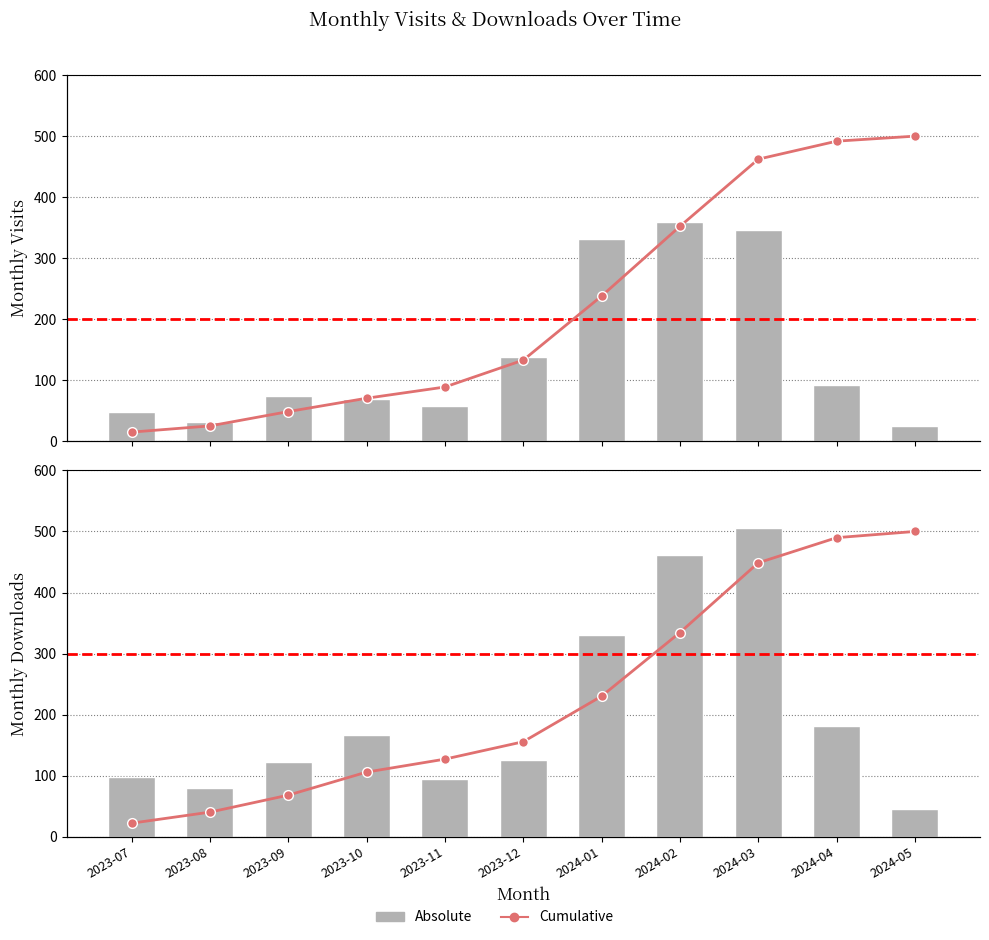

Are the bars horizontal?

No